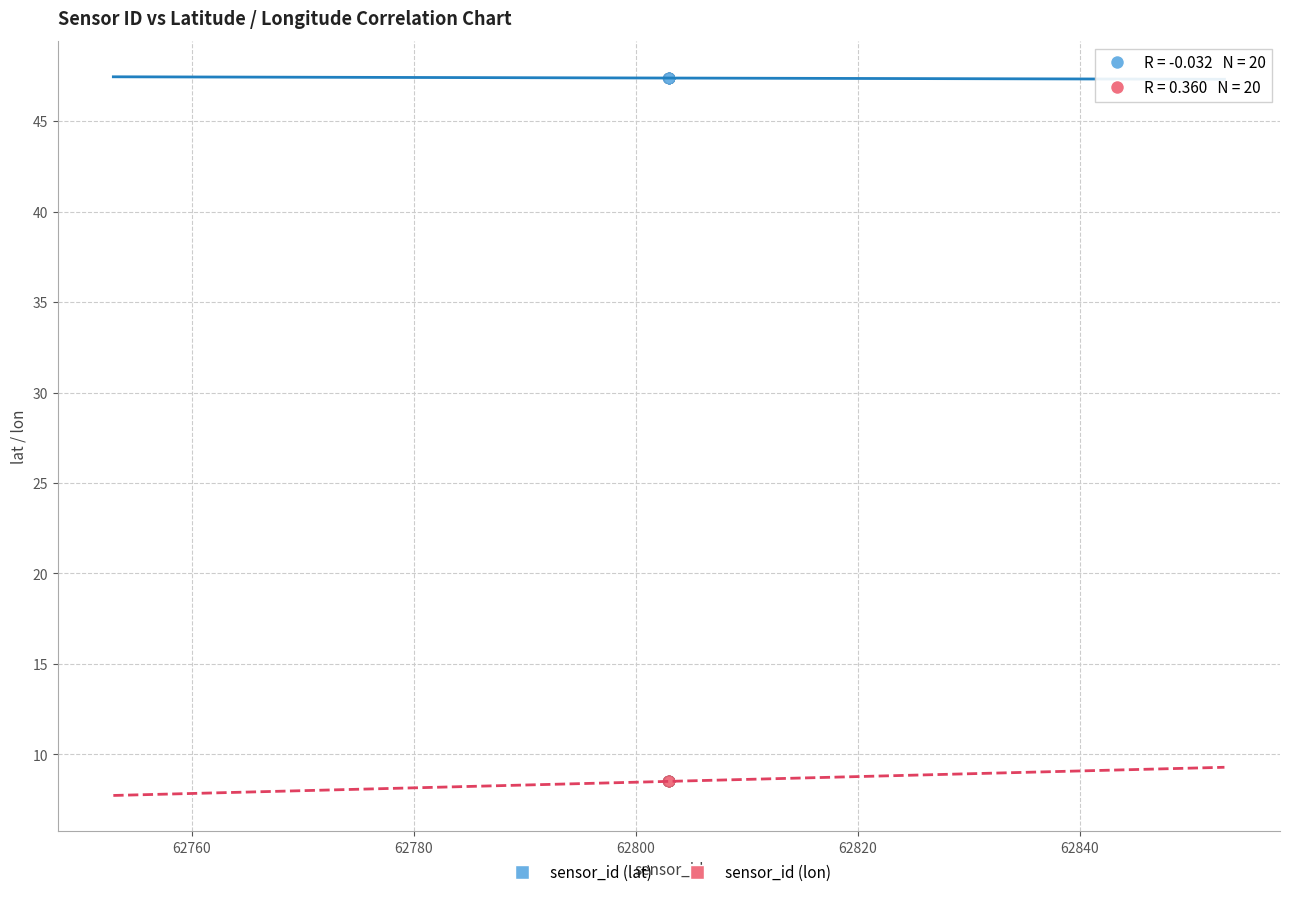

Which series contains the lowest Y value?

sensor_id (lon)